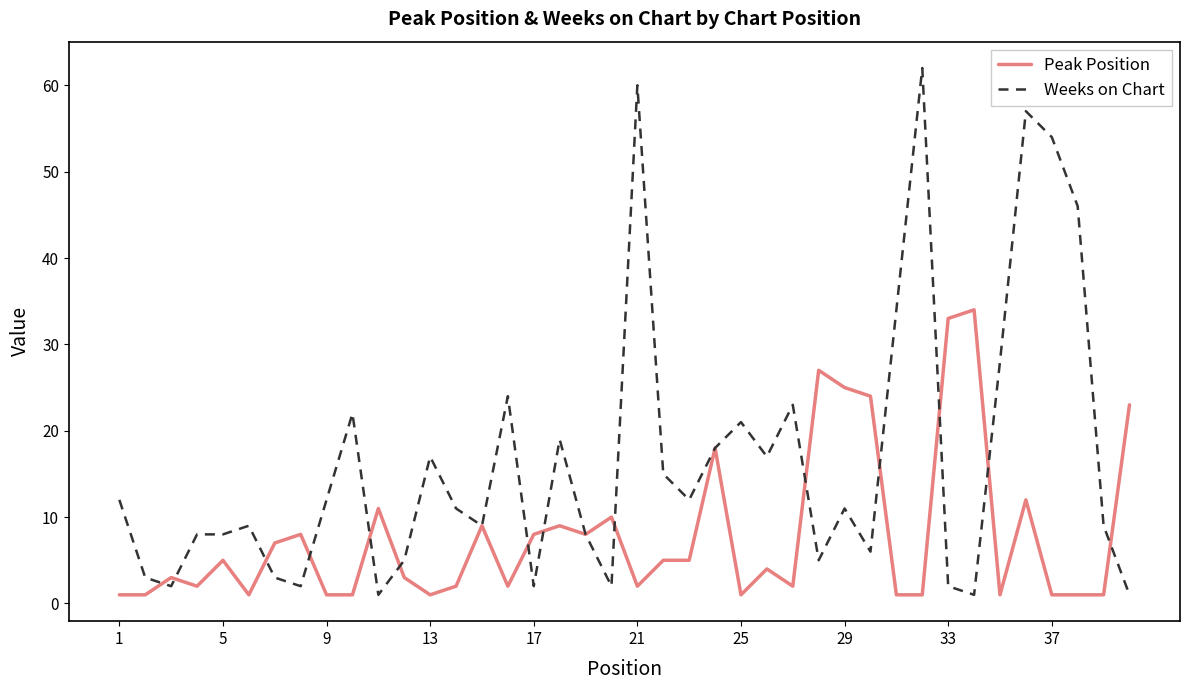

What is the difference between the maximum and second lowest values in the Peak Position series?

33